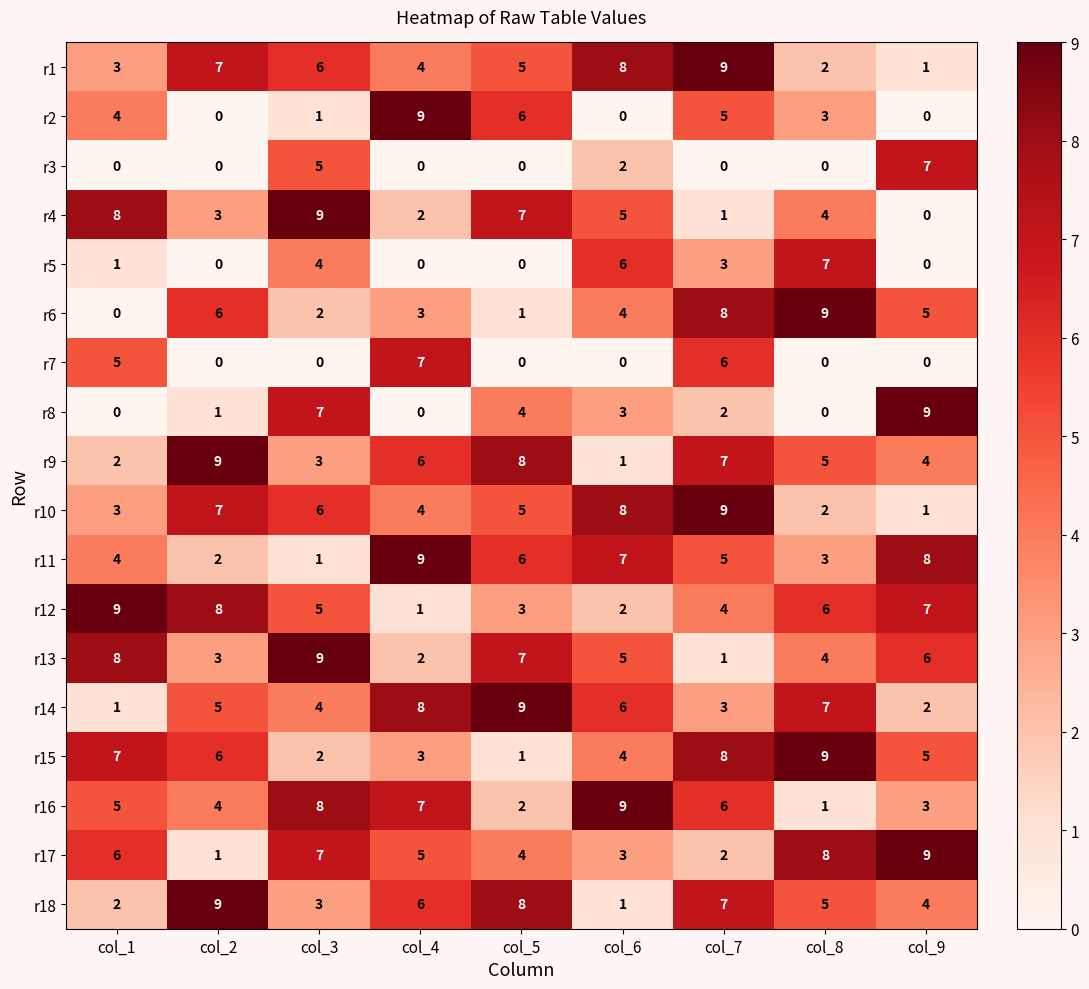

What is the maximum value shown in the chart?

9